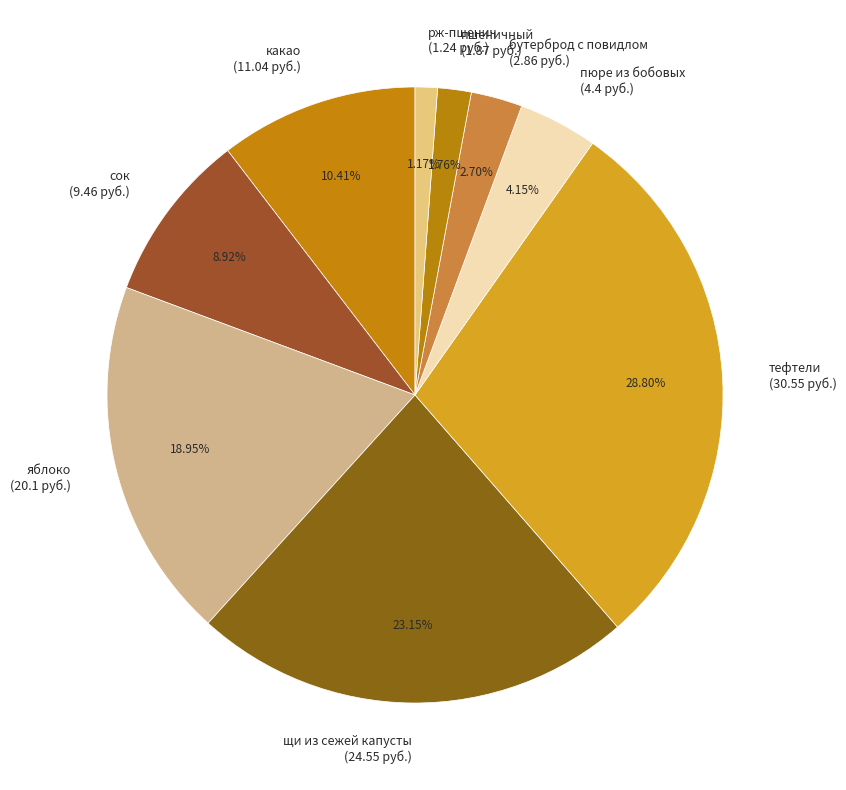

To the nearest percent, what is the difference between the largest and smallest slice percentages?

28%